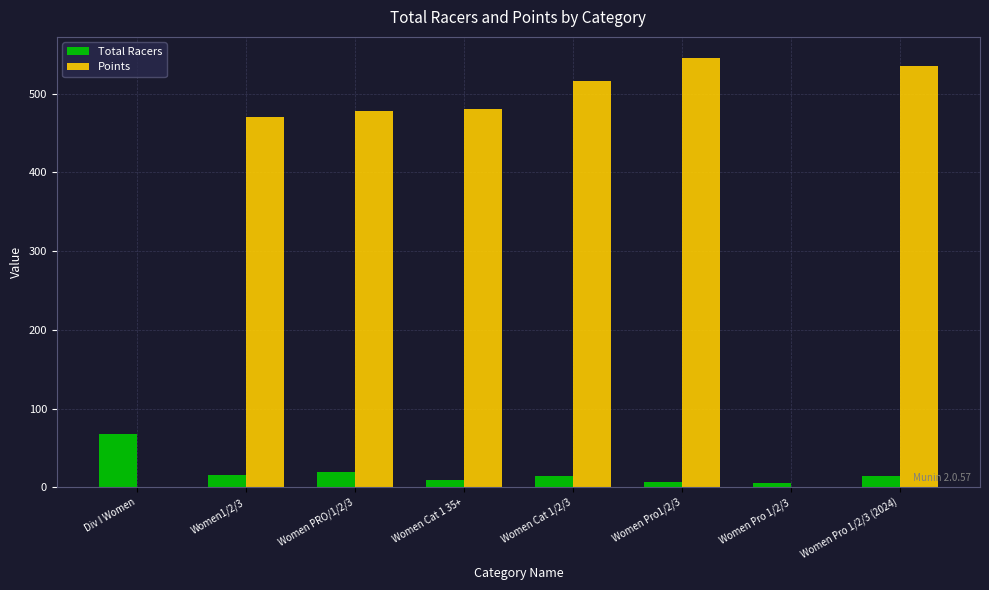

Is the value of Points at Women Cat 1 35+ greater than the value of Total Racers at Women1/2/3?

Yes